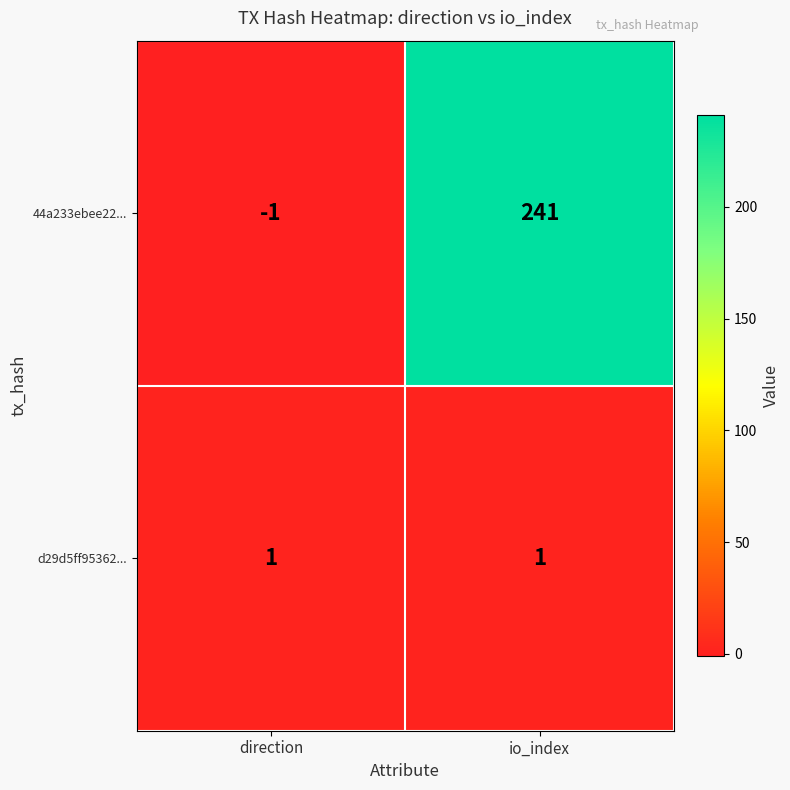

At direction, list the series in order from largest to smallest.

d29d5ff95362..., 44a233ebee22...